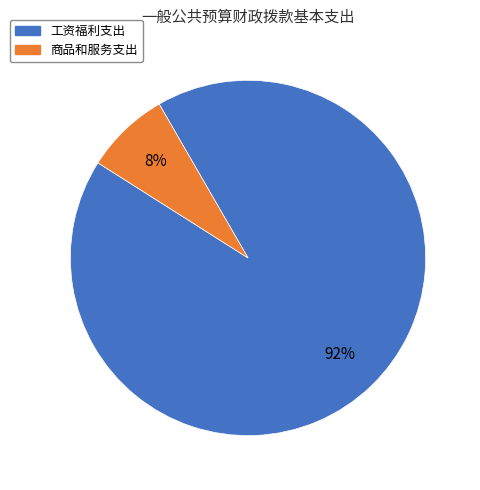

Does 商品和服务支出 represent more than half of the total?

No